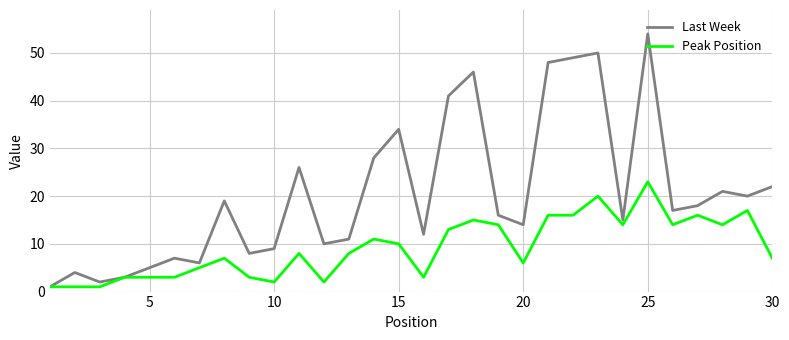

In Last Week, how many points are higher than both neighbors (excluding endpoints)?

9